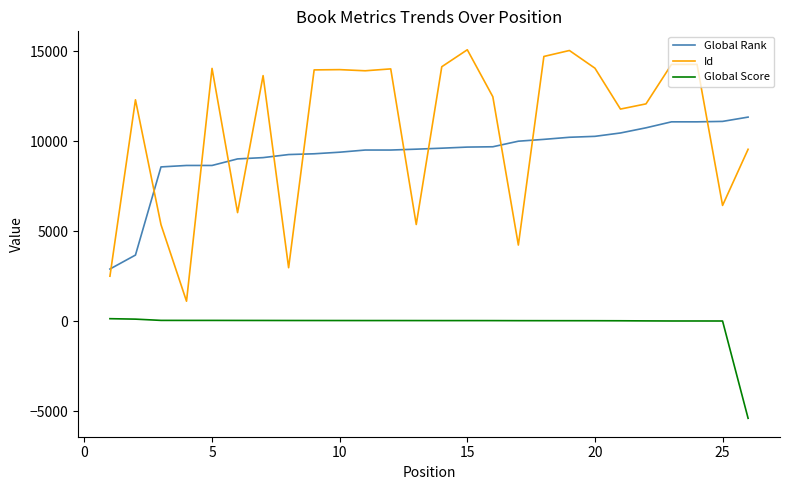

Rank the series by their maximum value, from highest to lowest.

Id, Global Rank, Global Score